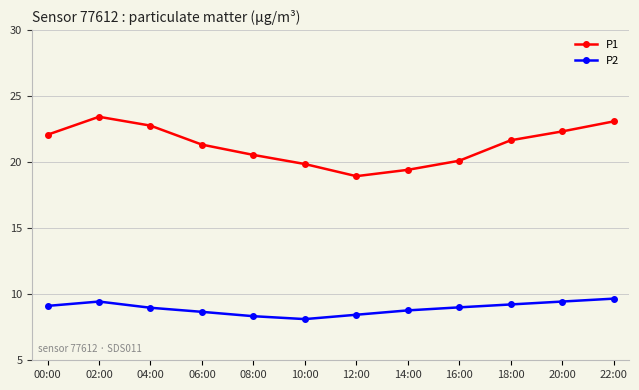

Is the value of P2 at 18:00 greater than the value of P1 at 22:00?

No